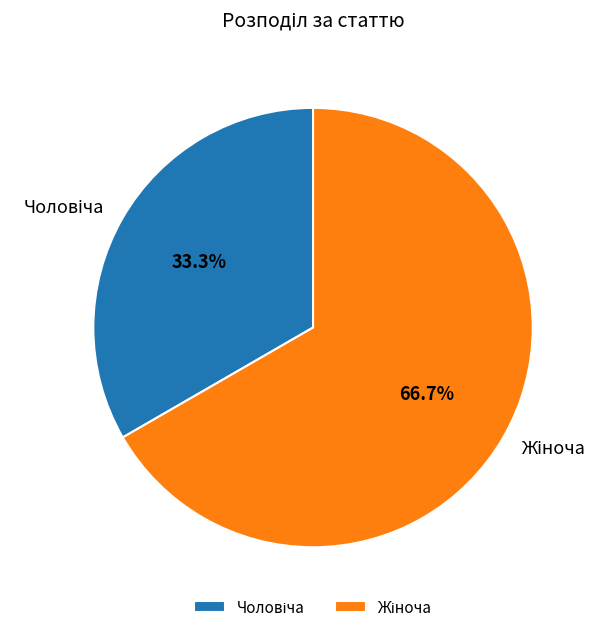

Does any single category account for the majority?

Yes